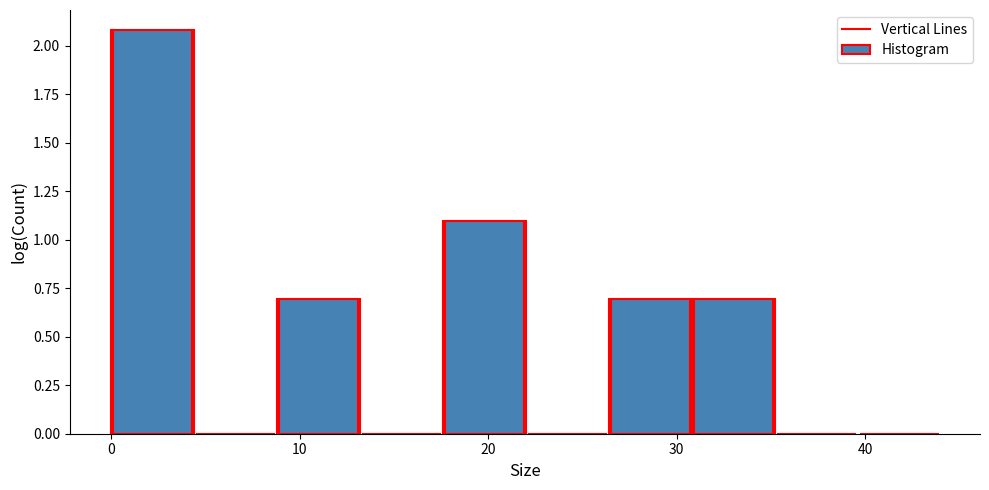

Reading left to right, transcribe this chart: for each bar, give the range it covers on the x-axis and its height. Neither the bar edges nor the heights are printed on the chart, so give them approximately, as read against the axes.

0.0 to 4.4: 2.1
4.4 to 8.8: 0
8.8 to 13.2: 0.7
13.2 to 17.6: 0
17.6 to 22.0: 1.1
22.0 to 26.4: 0
26.4 to 30.8: 0.7
30.8 to 35.2: 0.7
35.2 to 39.6: 0
39.6 to 44.0: 0